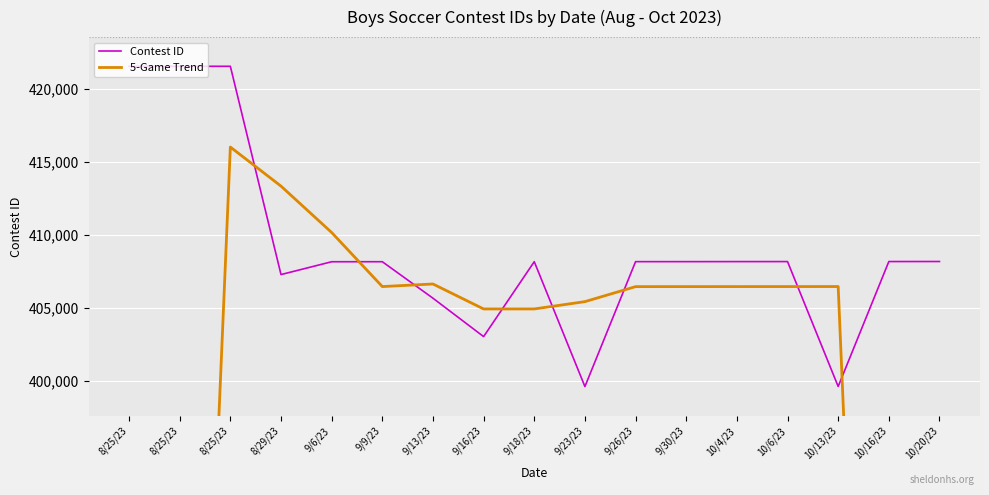

In 5-Game Trend, how many points are lower than both neighbors (excluding endpoints)?

2